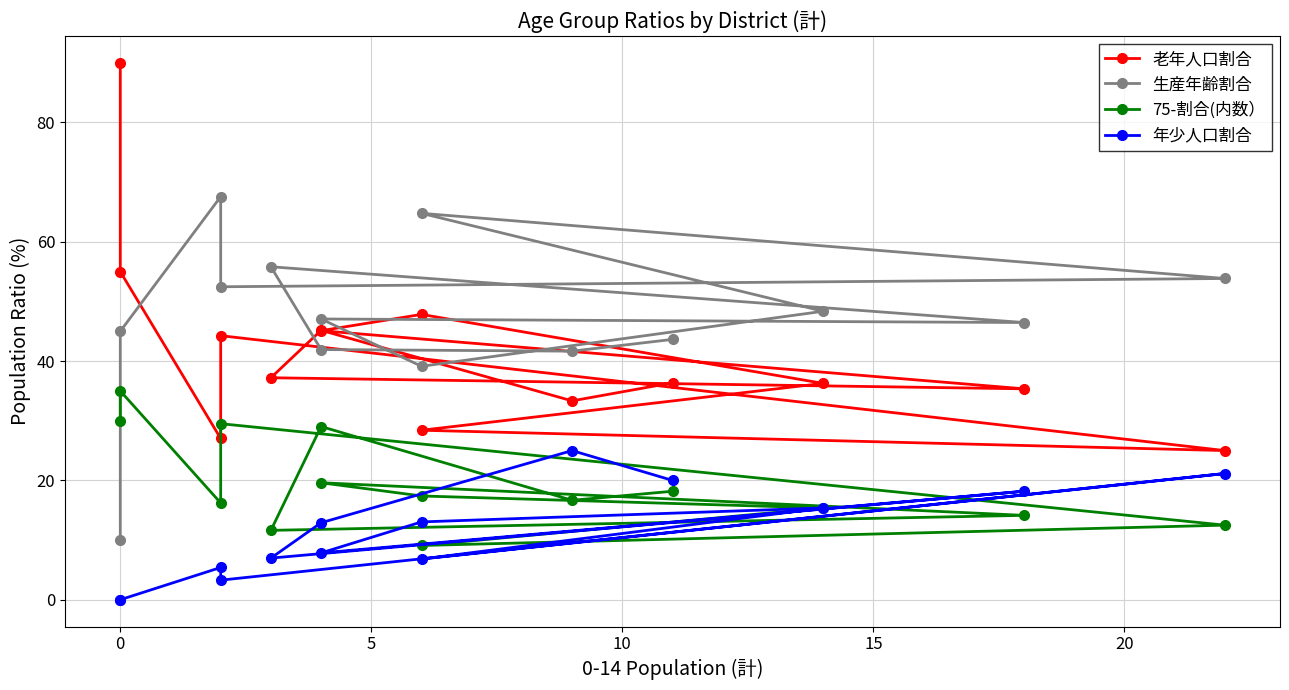

What is the maximum value for 生産年齢割合?

67.6